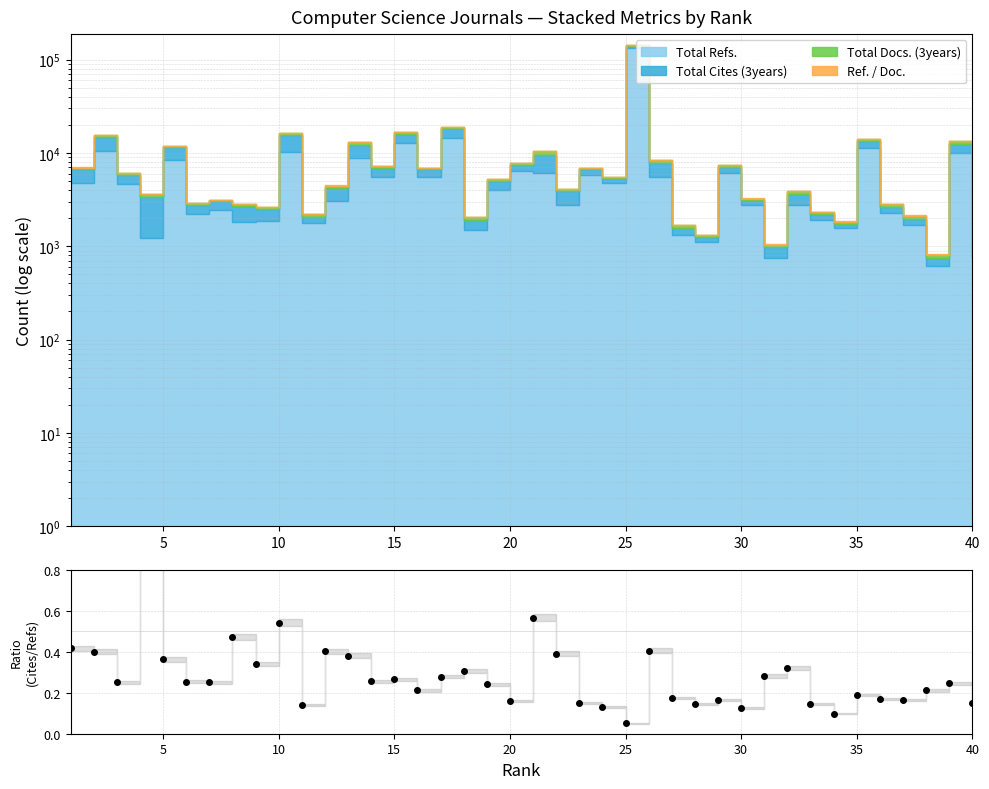

How many points are lower than both their immediate neighbors (excluding endpoints)?

12